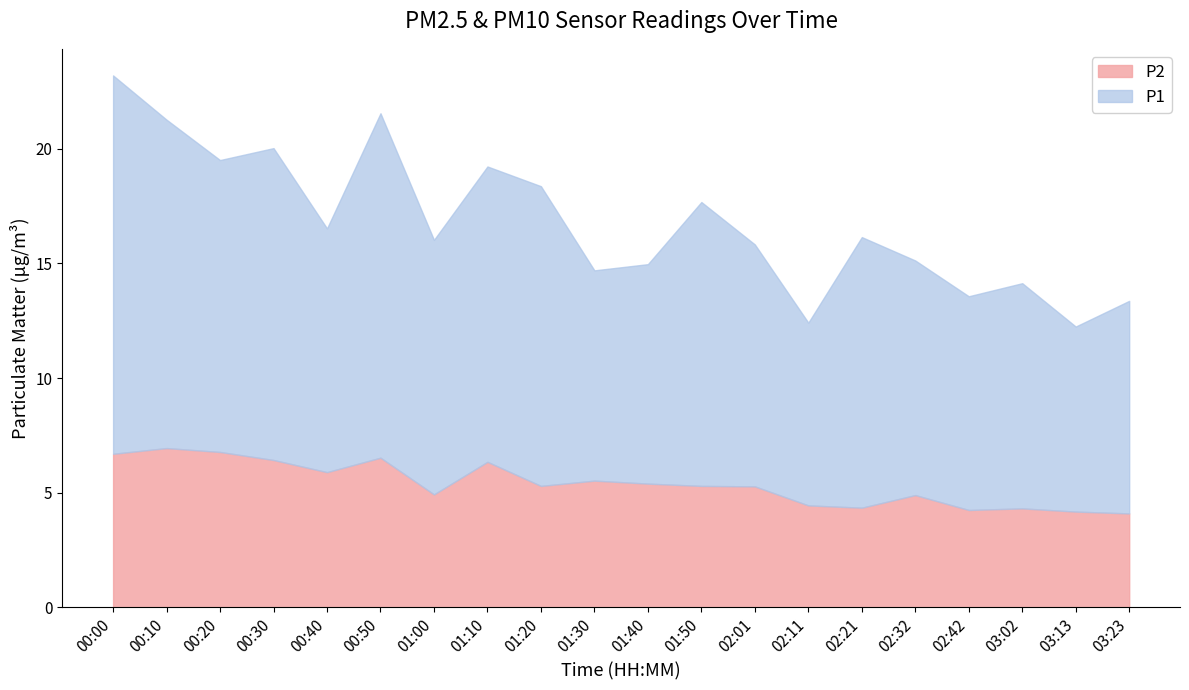

The P1 series shows 2.6 at 02:21. True or false?

False